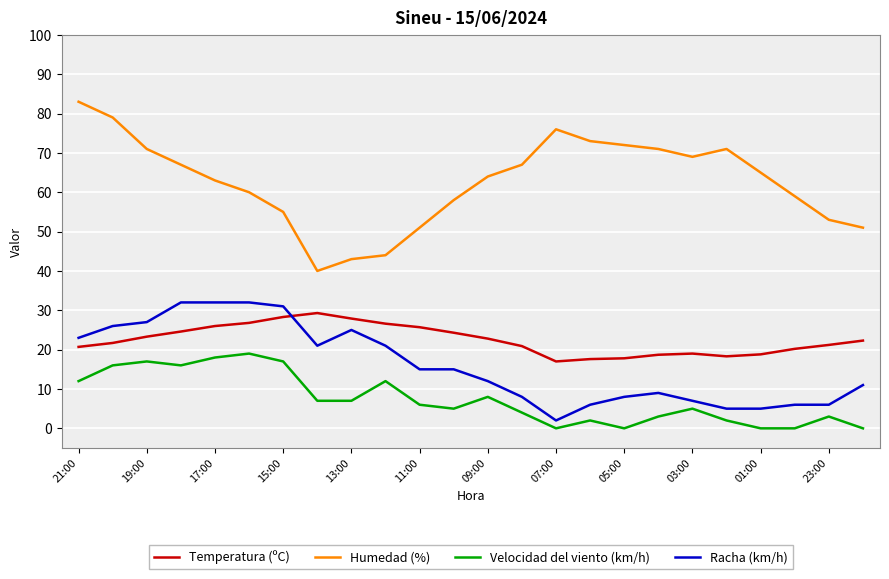

Is this an area chart (filled region under the line)?

No